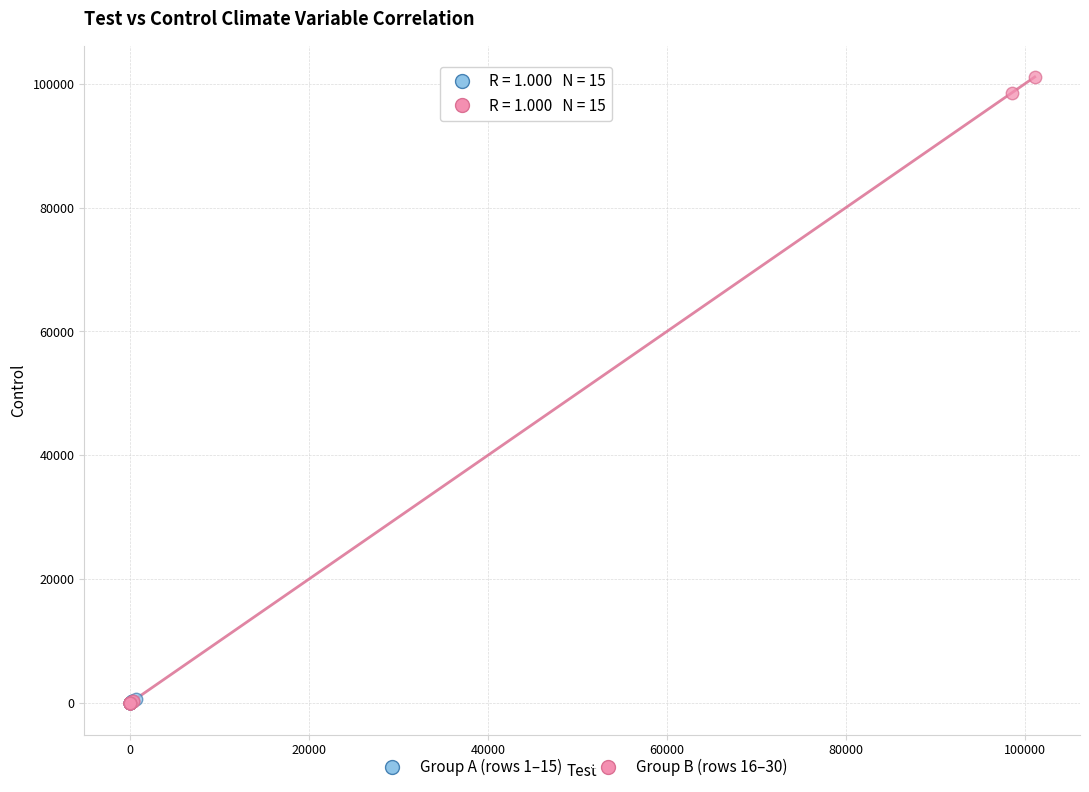

Which series reaches the maximum Y coordinate?

Group B (rows 16–30)